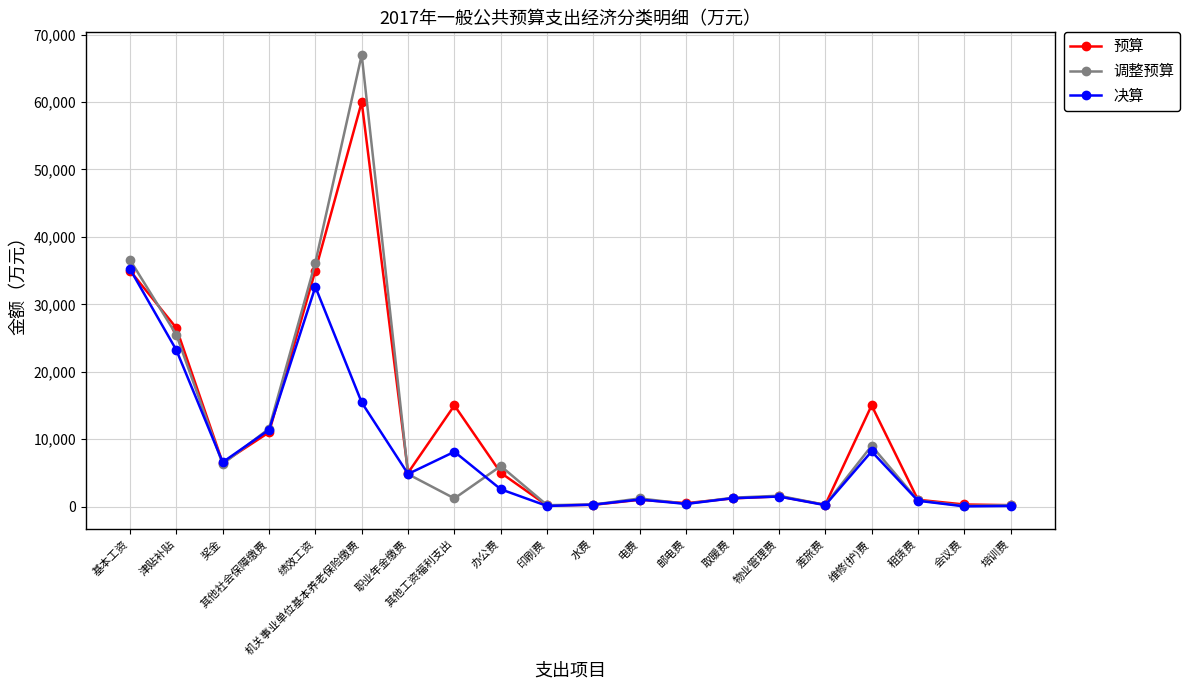

The value of 调整预算 at 机关事业单位基本养老保险缴费 is 67000. True or false?

True